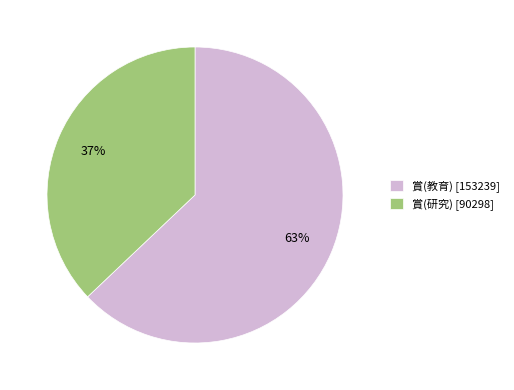

What is the majority slice?

賞(教育)